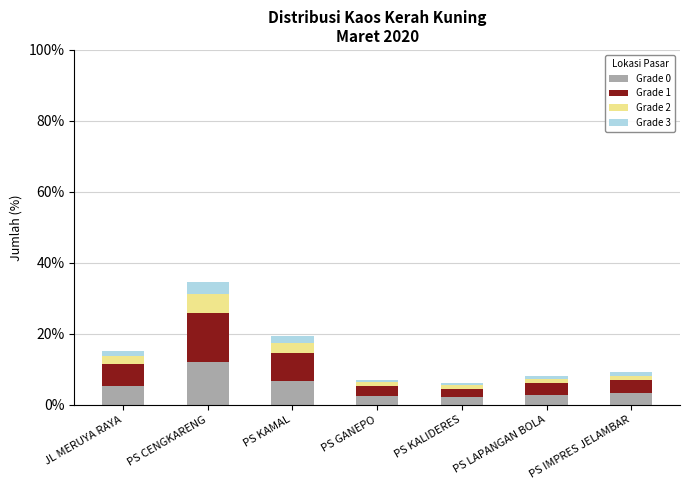

How many bars are there in total?

7